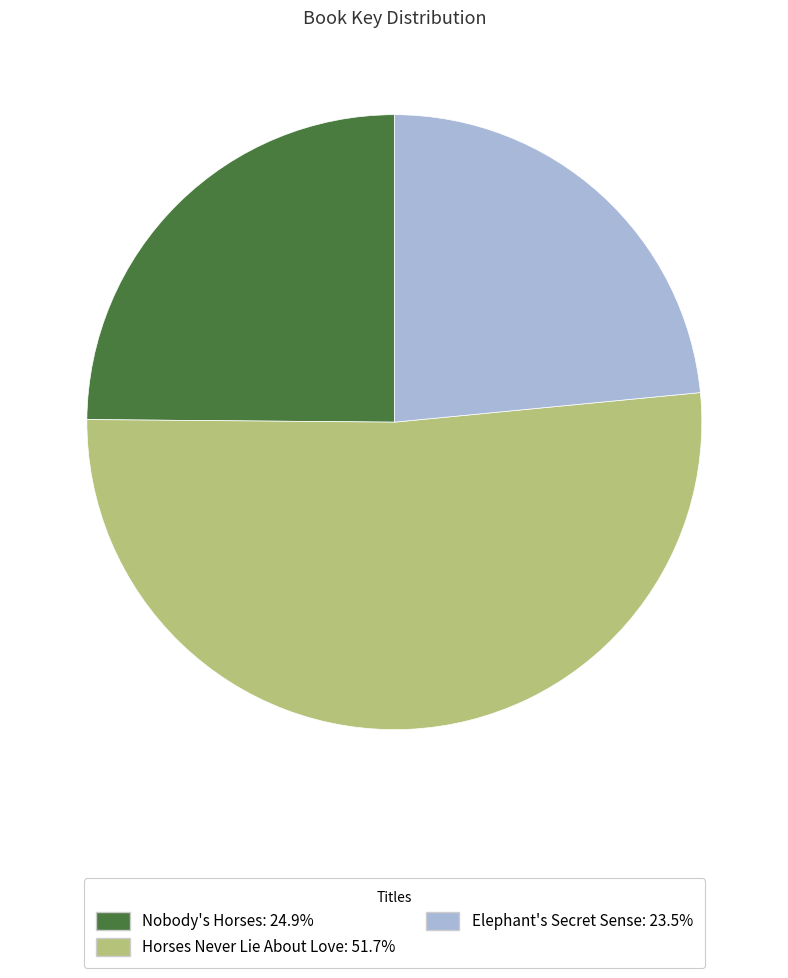

Do Horses Never Lie About Love: 51.7% and Elephant's Secret Sense: 23.5% together represent more than half of the pie?

Yes